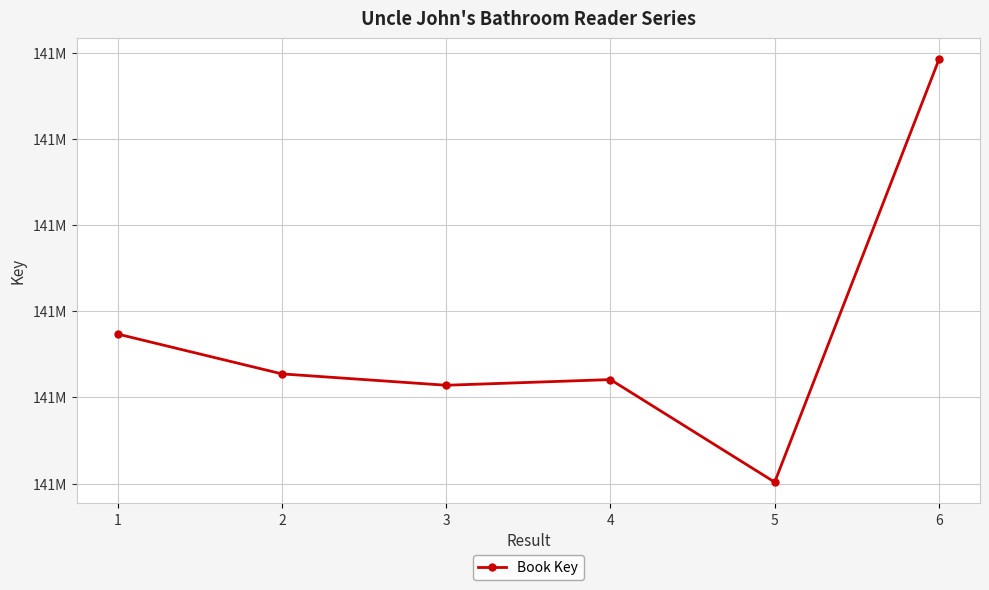

What is the value of the 3rd point from the left?

141014570